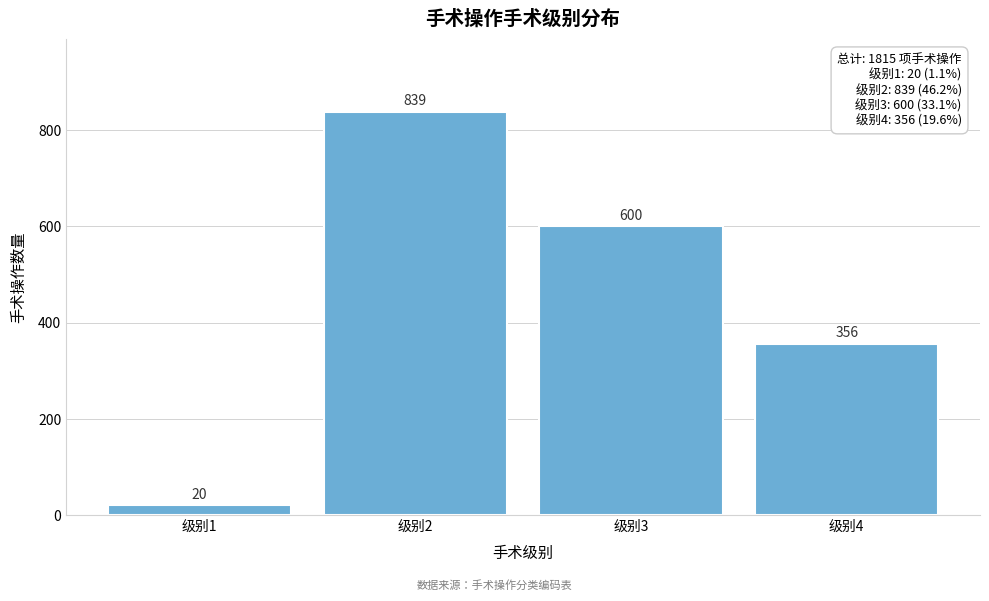

Reading left to right, transcribe all the data shown in this chart.

20	839	600	356